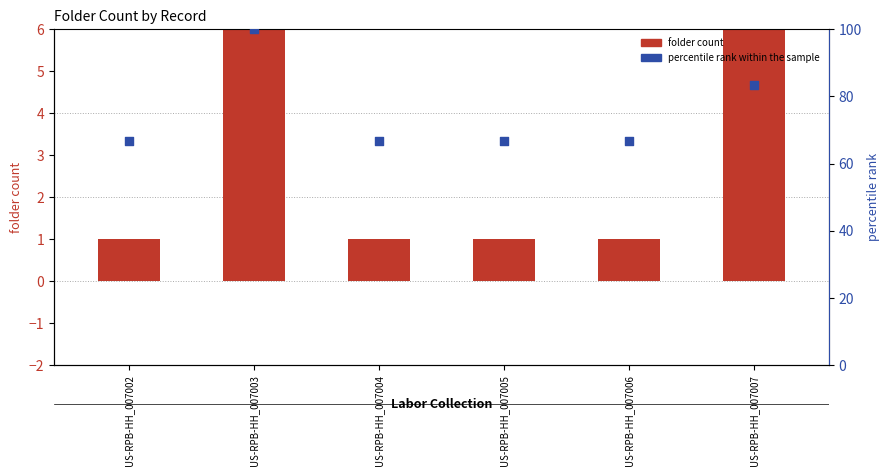

At which category is the sum across all series the highest?

US-RPB-HH_007003